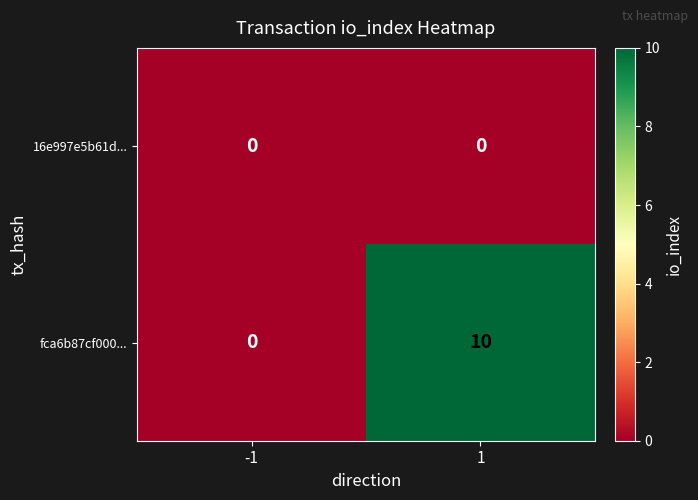

Reading left to right, transcribe all the data shown in this chart.

16e997e5b61d...: 0	0
fca6b87cf000...: 0	10